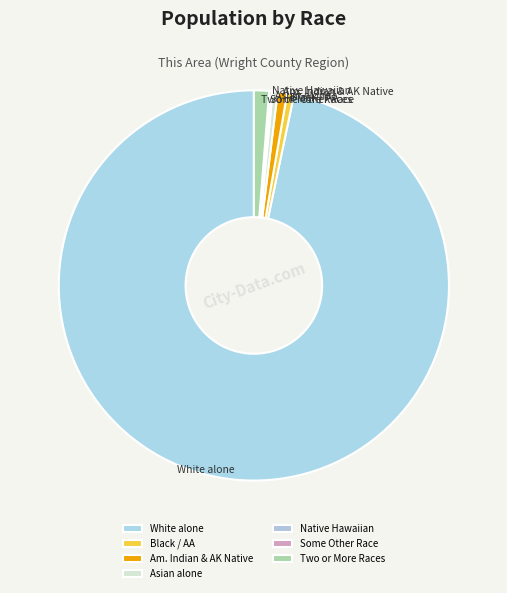

The Two or More Races slice represents 13% of the pie. True or false?

False